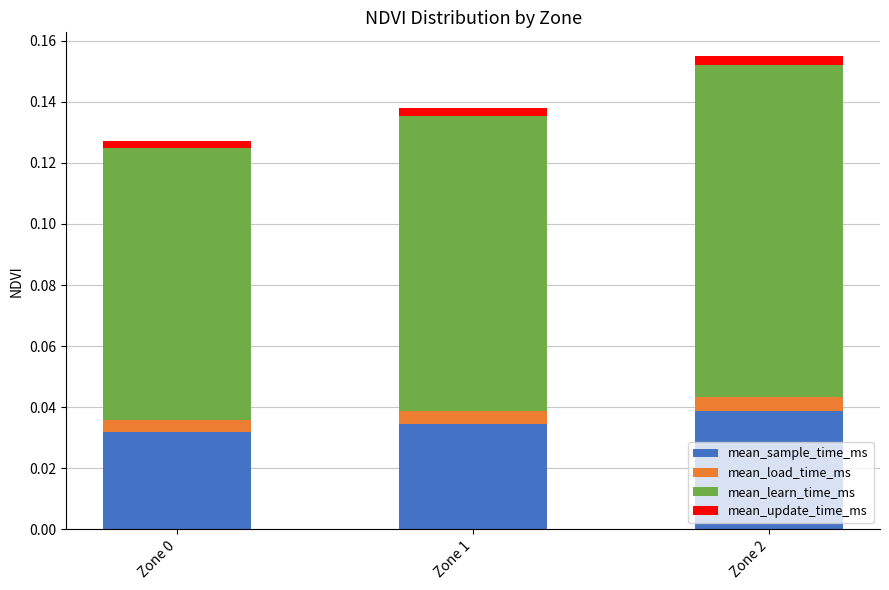

At which category is the sum across all series the highest?

Zone 2